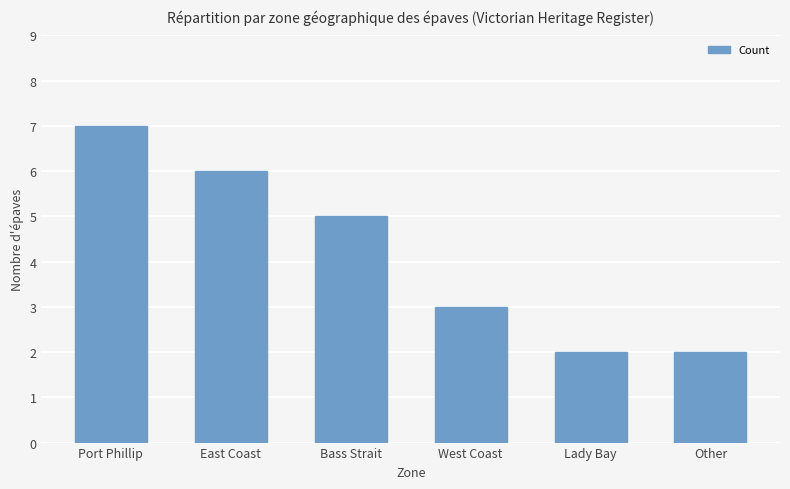

Reading left to right, transcribe all the data shown in this chart.

7	6	5	3	2	2